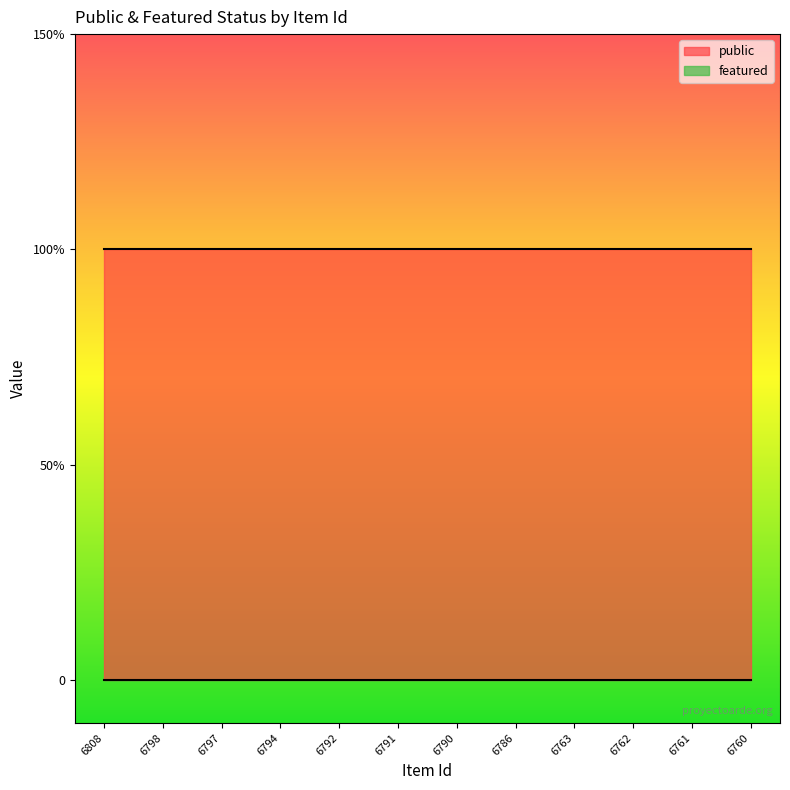

At which category is the sum across all series the highest?

6808